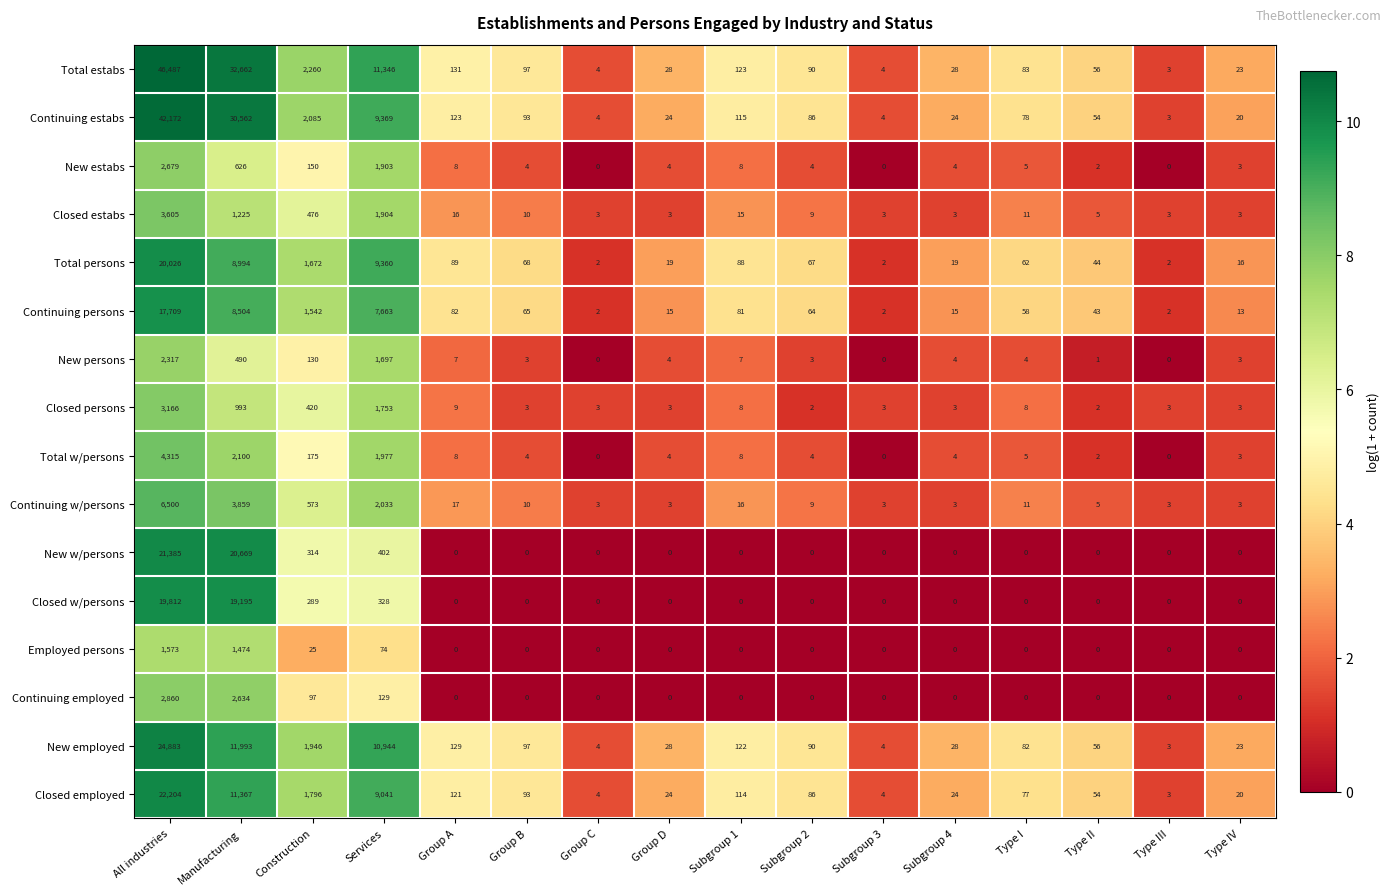

What is the highest value of the Employed persons series?

1573